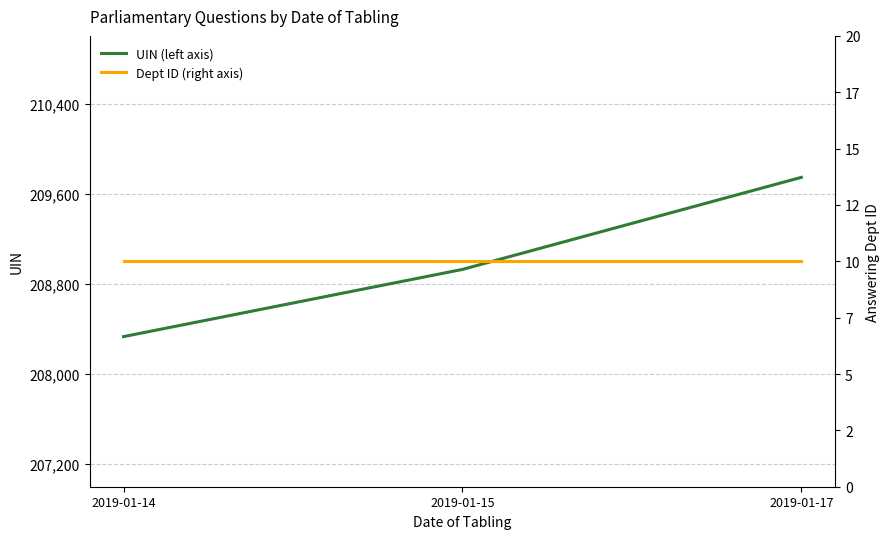

How many data points in UIN (left axis) are less than 208928?

1